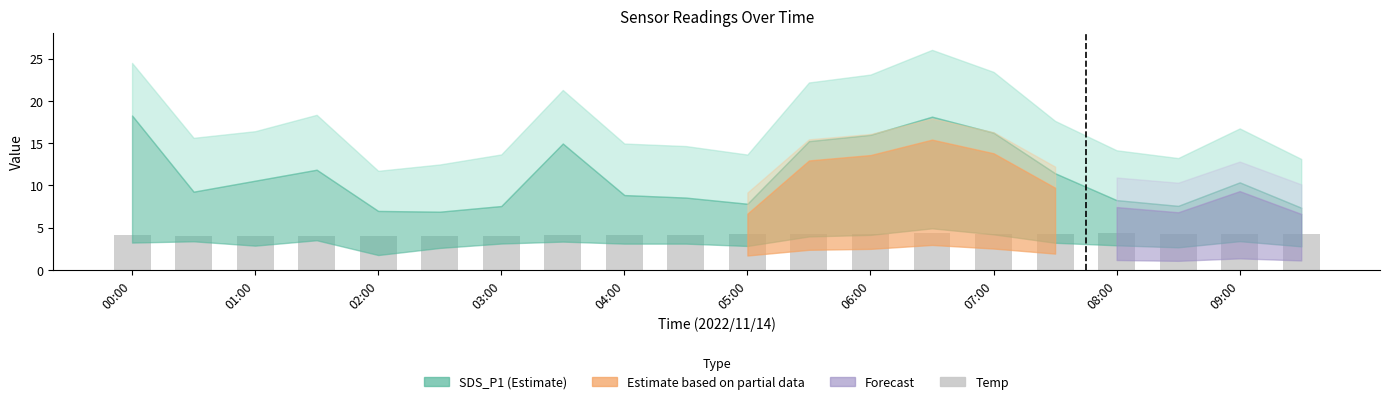

What is the sum of all values?

82.6